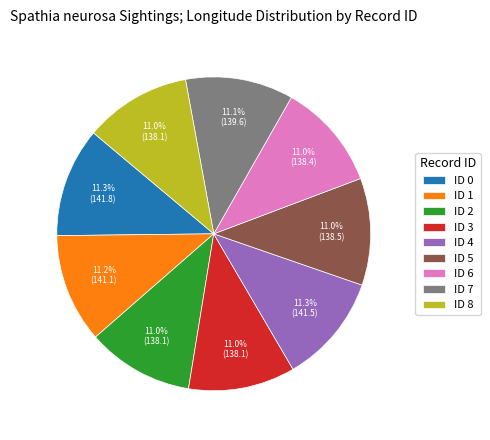

Combined, do ID 2 and ID 1 account for over 50%?

No